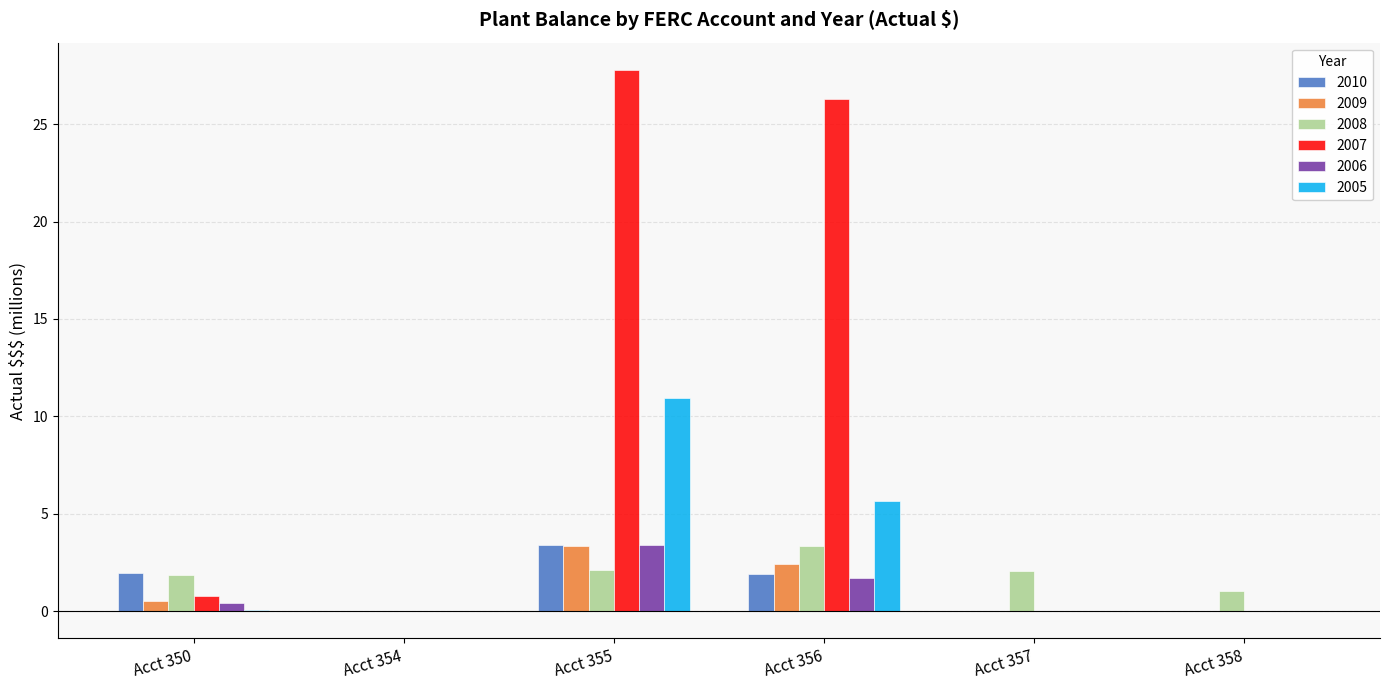

Count the number of data series in this chart.

6